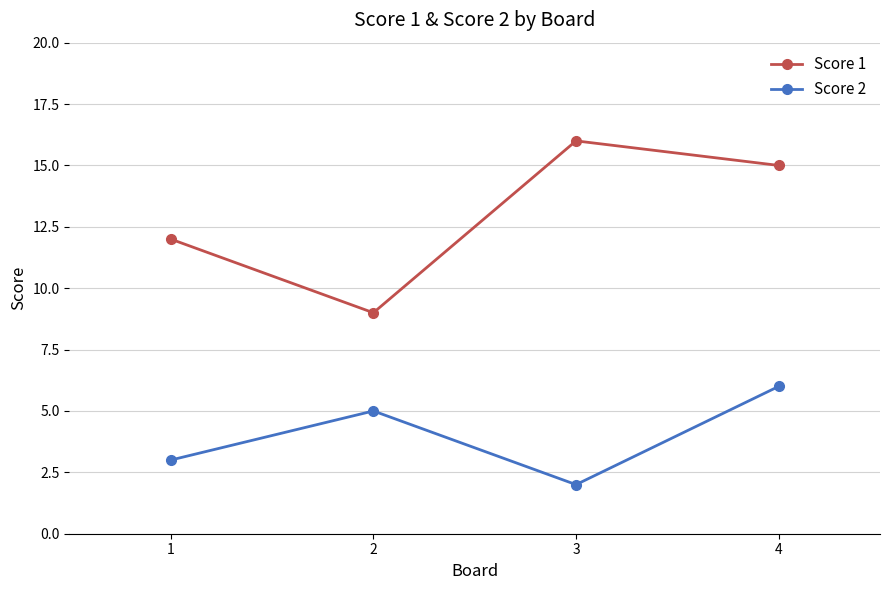

Rank the series at 4 from lowest to highest value.

Score 2, Score 1